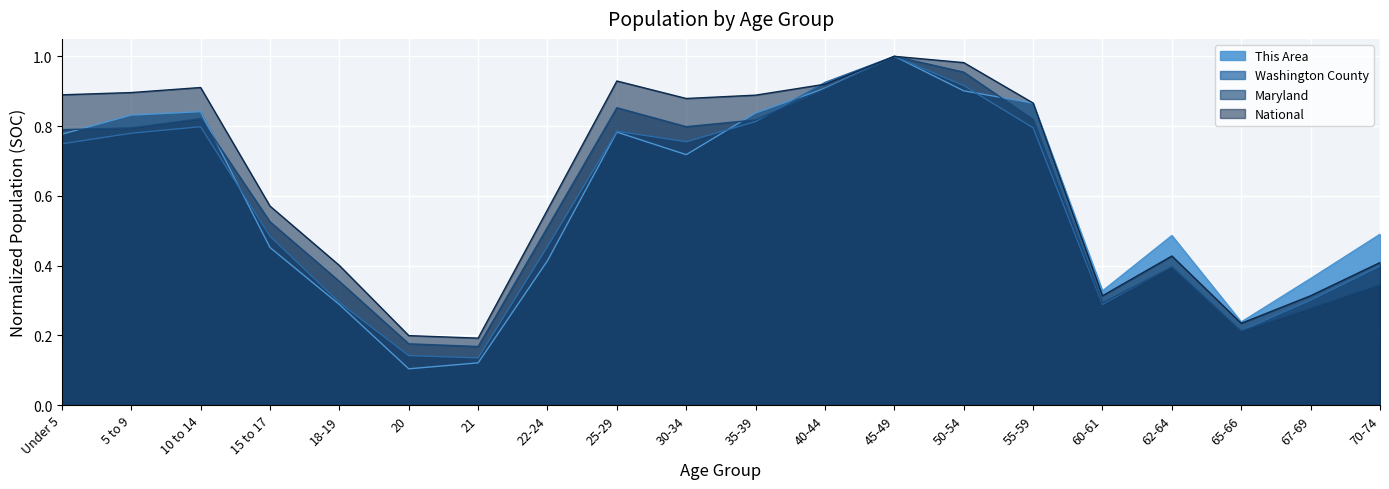

True or false: National and This Area intersect in this chart.

True